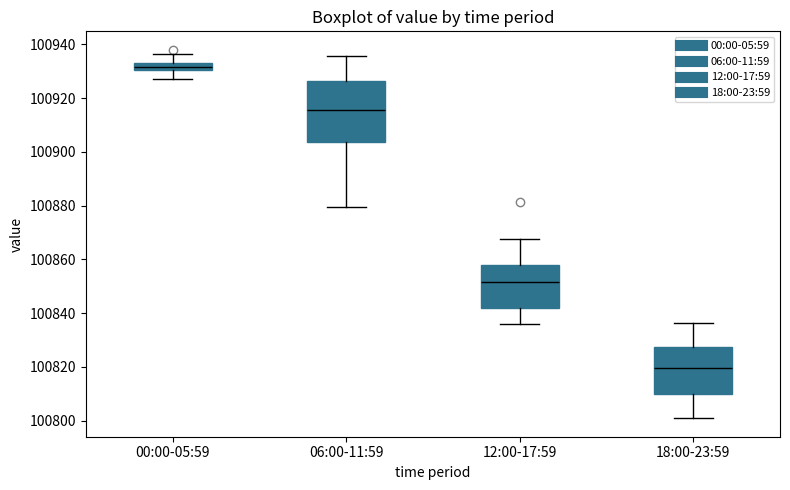

Comparing the boxes themselves (not the whiskers), which one is the tallest?

06:00-11:59